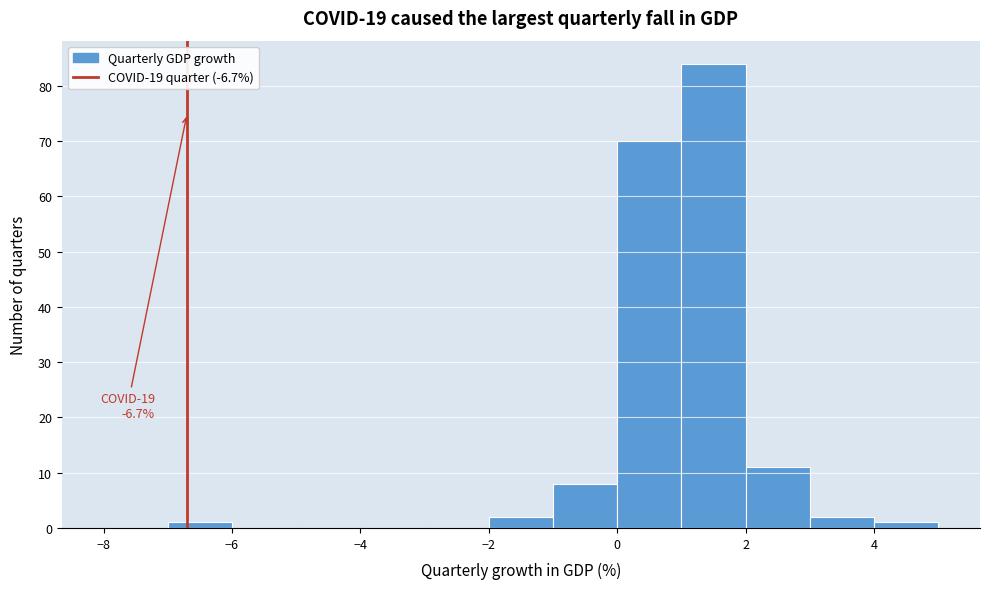

Which range on the x-axis has the tallest bar?

1 to 2